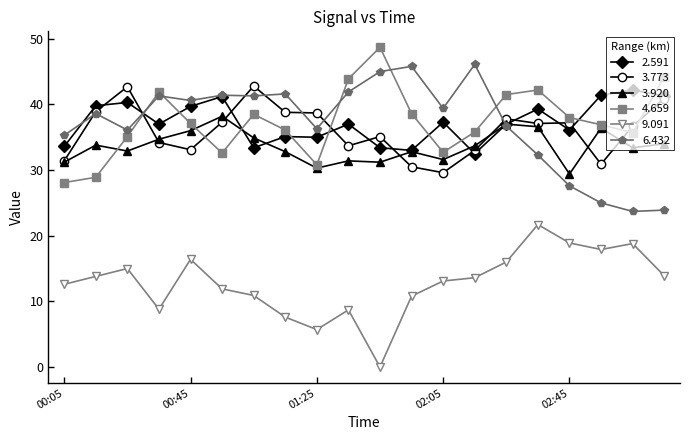

What is the lowest value of the 2.591 series?

32.5